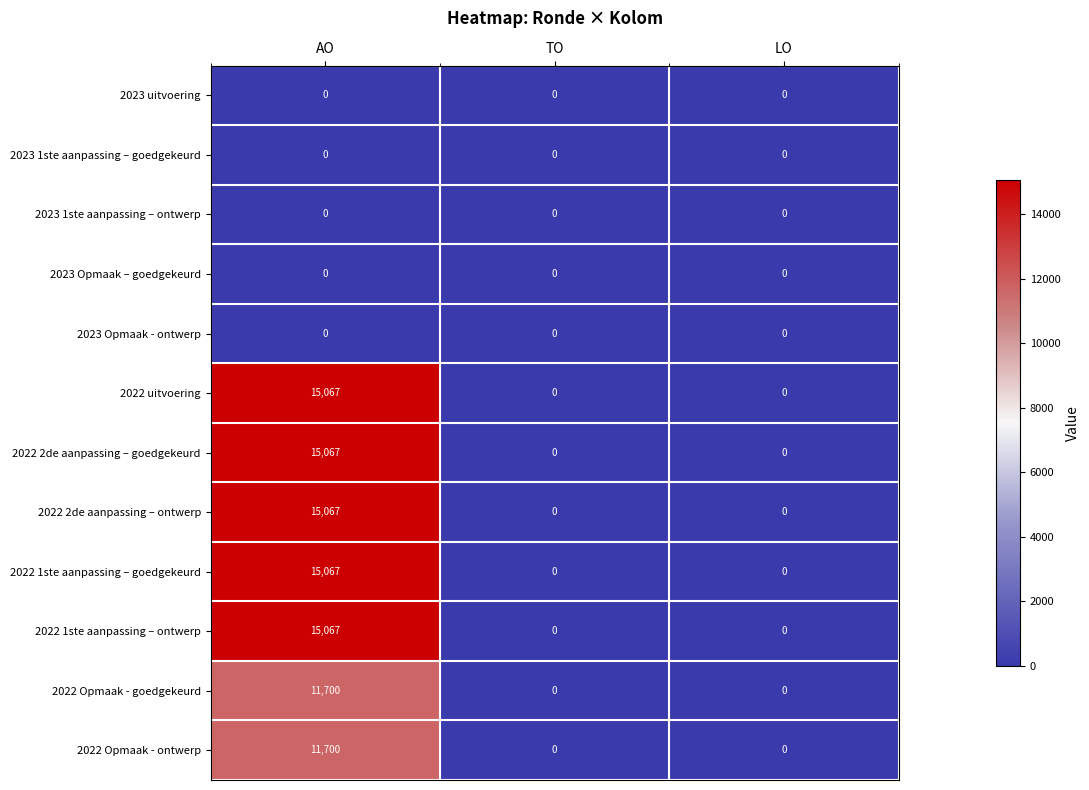

What is the total value across all series at AO?

98735